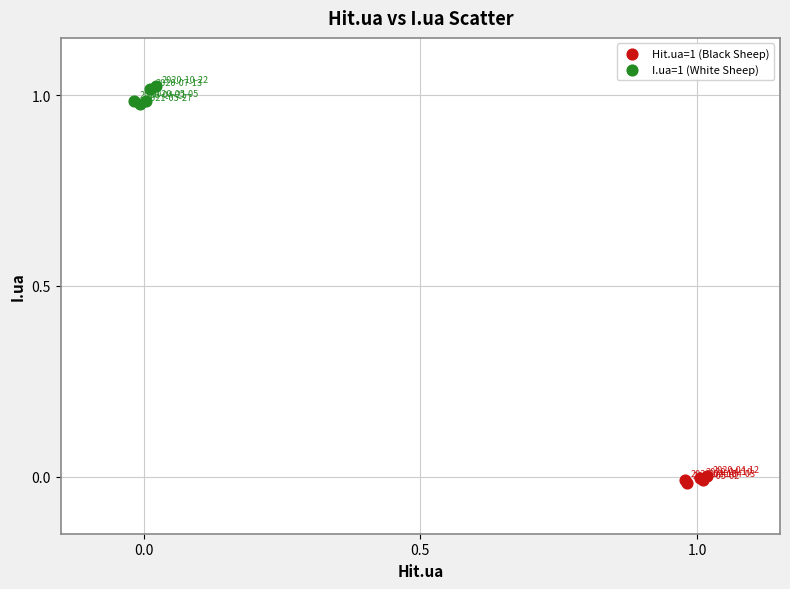

What are all the series names shown in the legend?

Hit.ua=1 (Black Sheep), I.ua=1 (White Sheep)